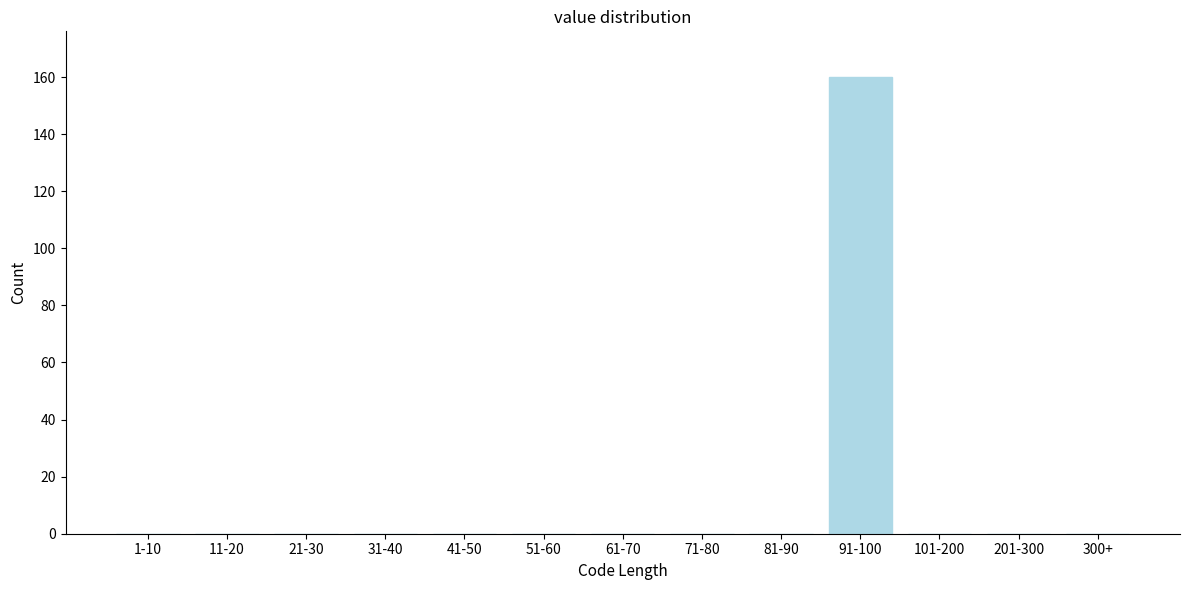

Reading right to left, transcribe all the data shown in this chart.

300+=0	201-300=0	101-200=0	91-100=160	81-90=0	71-80=0	61-70=0	51-60=0	41-50=0	31-40=0	21-30=0	11-20=0	1-10=0